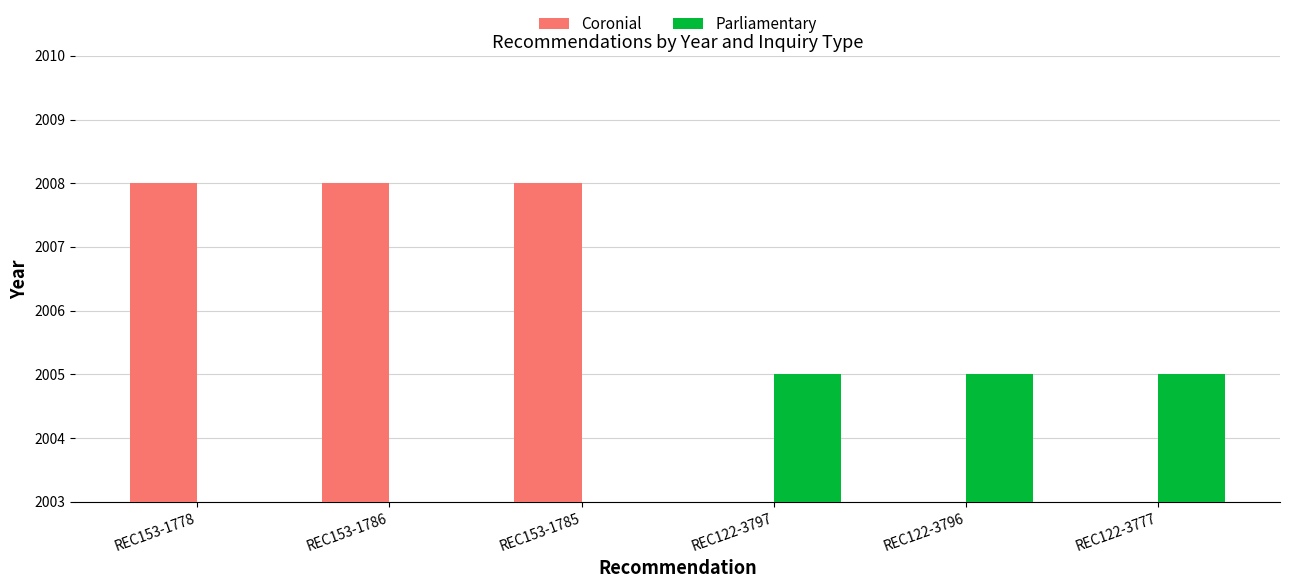

The value of Parliamentary at REC153-1785 is 0. True or false?

True